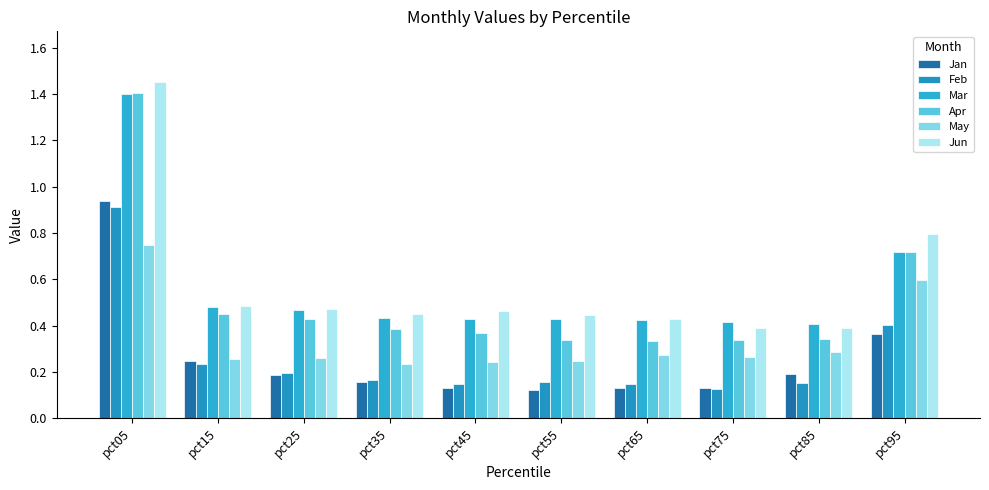

Rank the series by their maximum value, from highest to lowest.

Jun, Apr, Mar, Jan, Feb, May